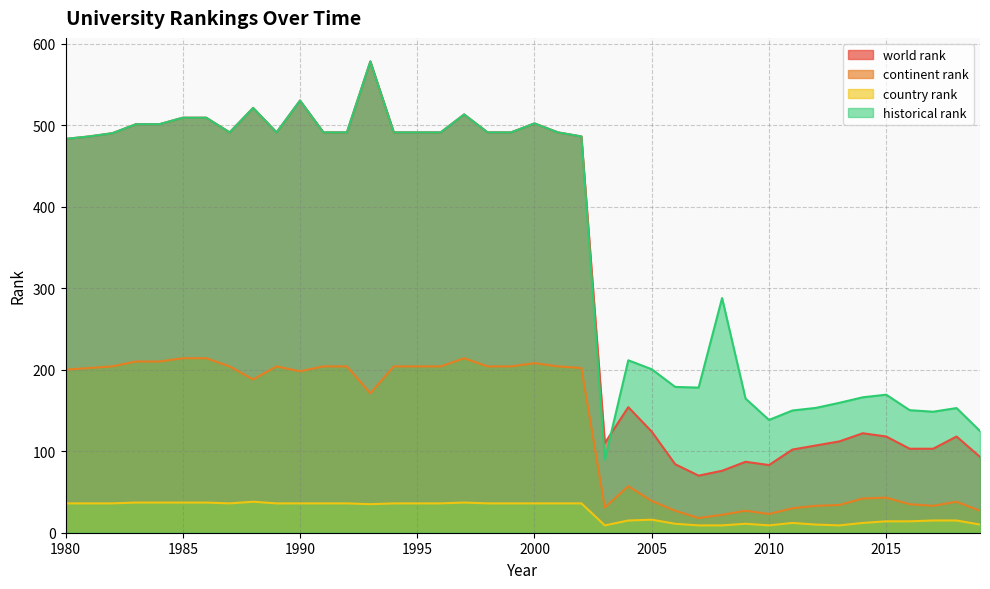

Rank the categories by historical rank value from lowest to highest.

2003, 2019, 2010, 2017, 2011, 2016, 2018, 2012, 2013, 2009, 2014, 2015, 2007, 2006, 2005, 2004, 2008, 1980, 1981, 2002, 1982, 1987, 1989, 1991, 1992, 1994, 1995, 1996, 1998, 1999, 2001, 1983, 1984, 2000, 1985, 1986, 1997, 1988, 1990, 1993